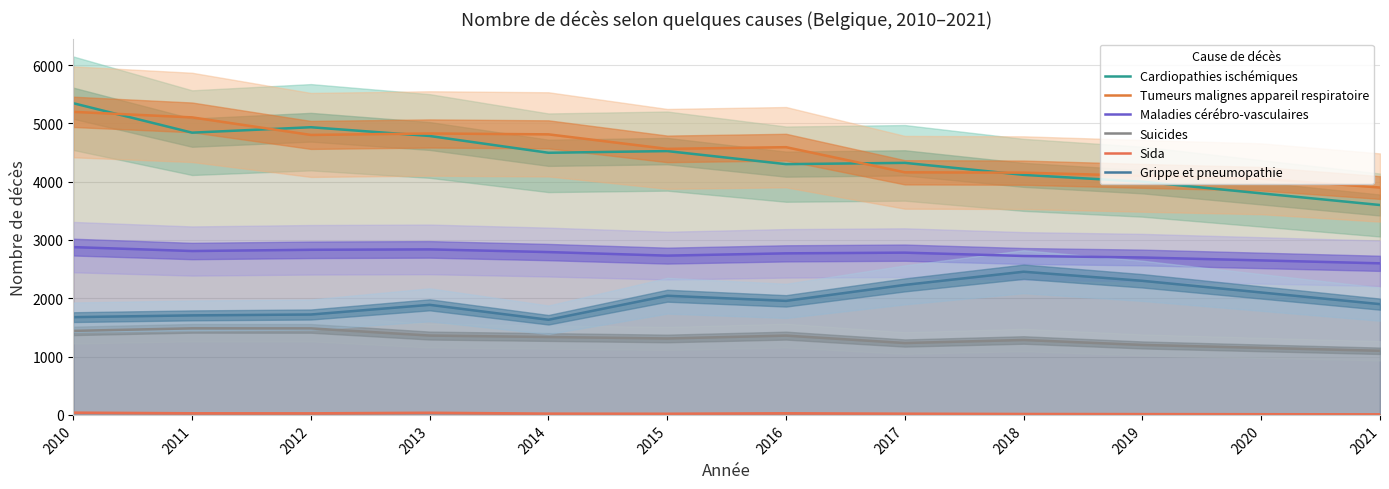

Which category has the highest value in the Sida series?

2010